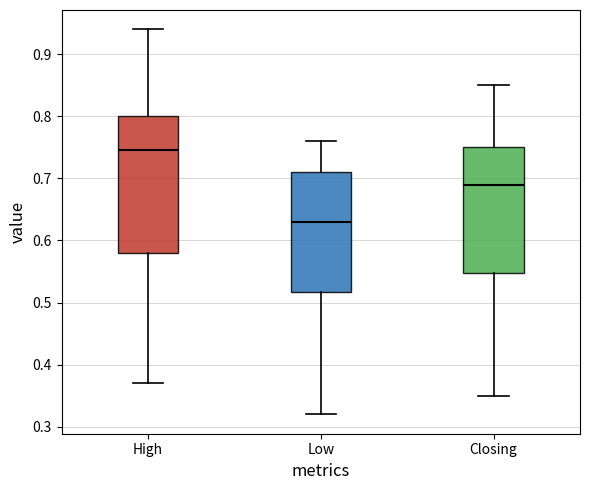

Comparing the boxes themselves (not the whiskers), which one is the tallest?

High